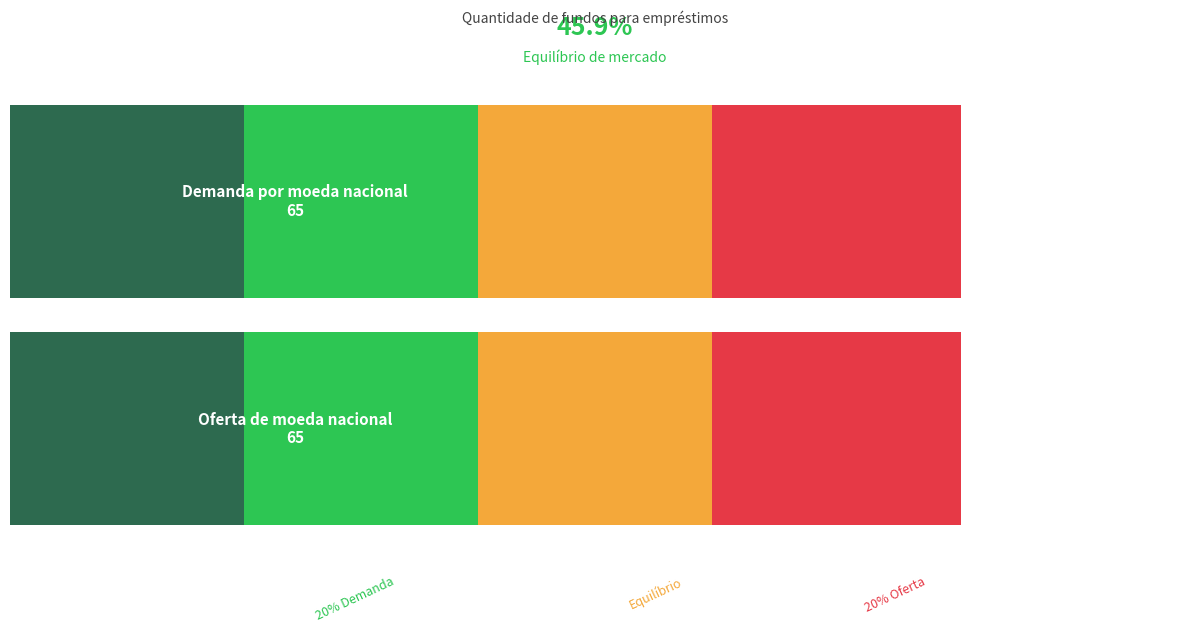

Are the bars horizontal?

Yes